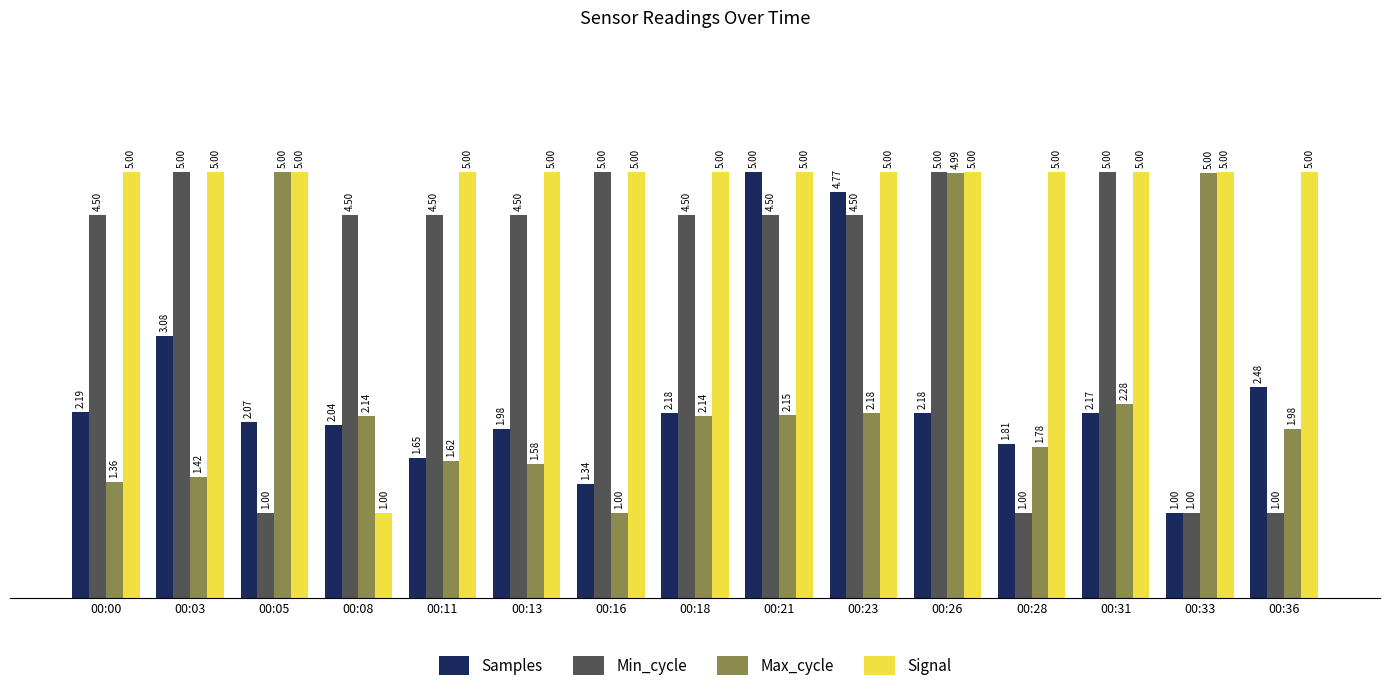

What is the value of the Min_cycle bar at the 1st from the left?

4.5